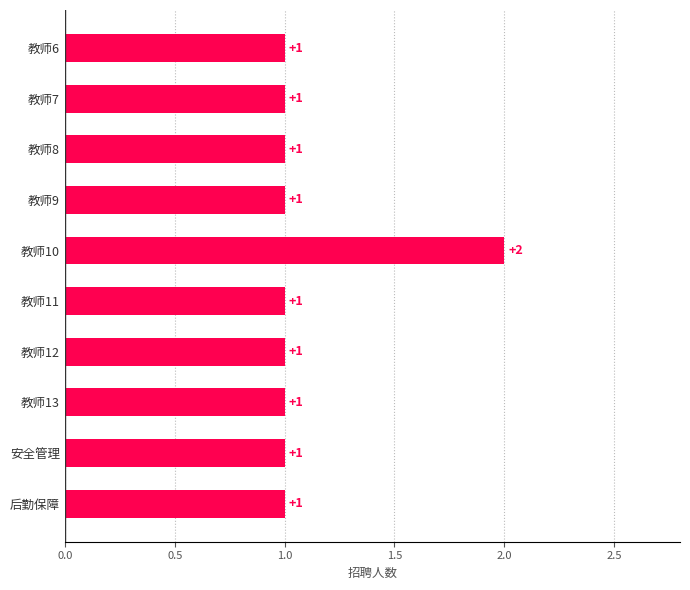

What is the difference between the maximum and minimum values?

1